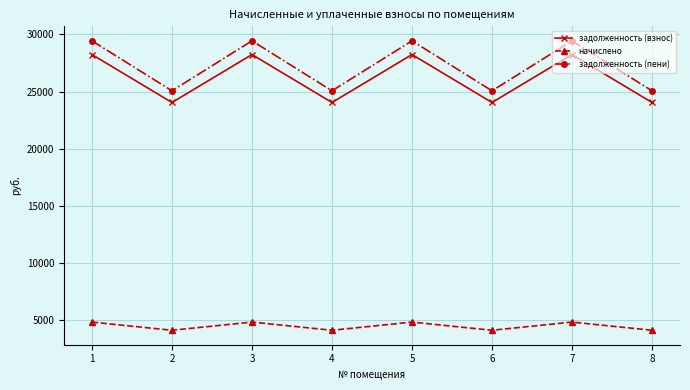

How many series are shown in this chart?

3